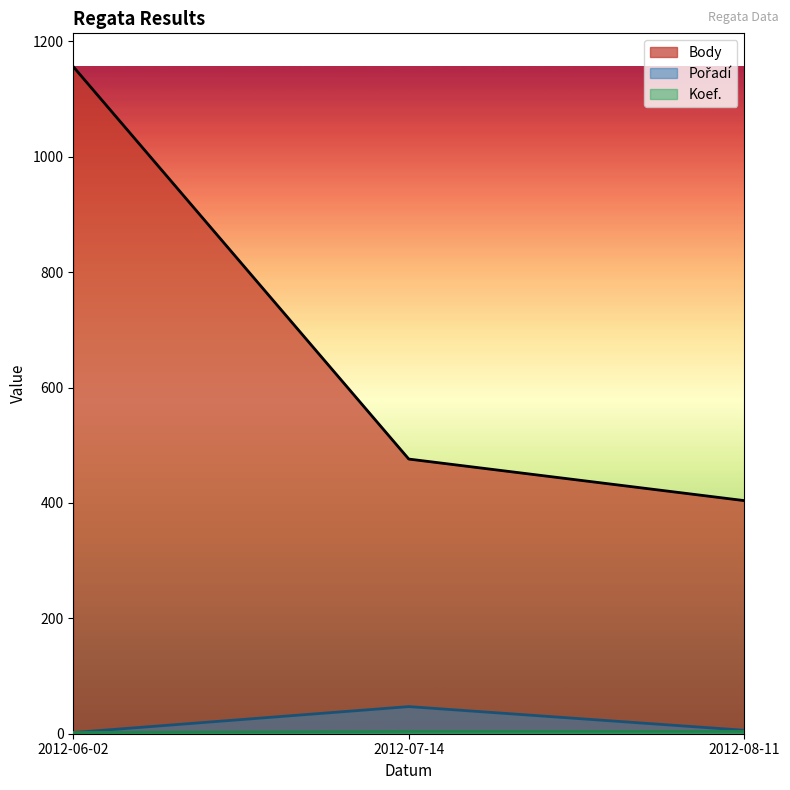

Which series has the largest range (max minus min)?

Body